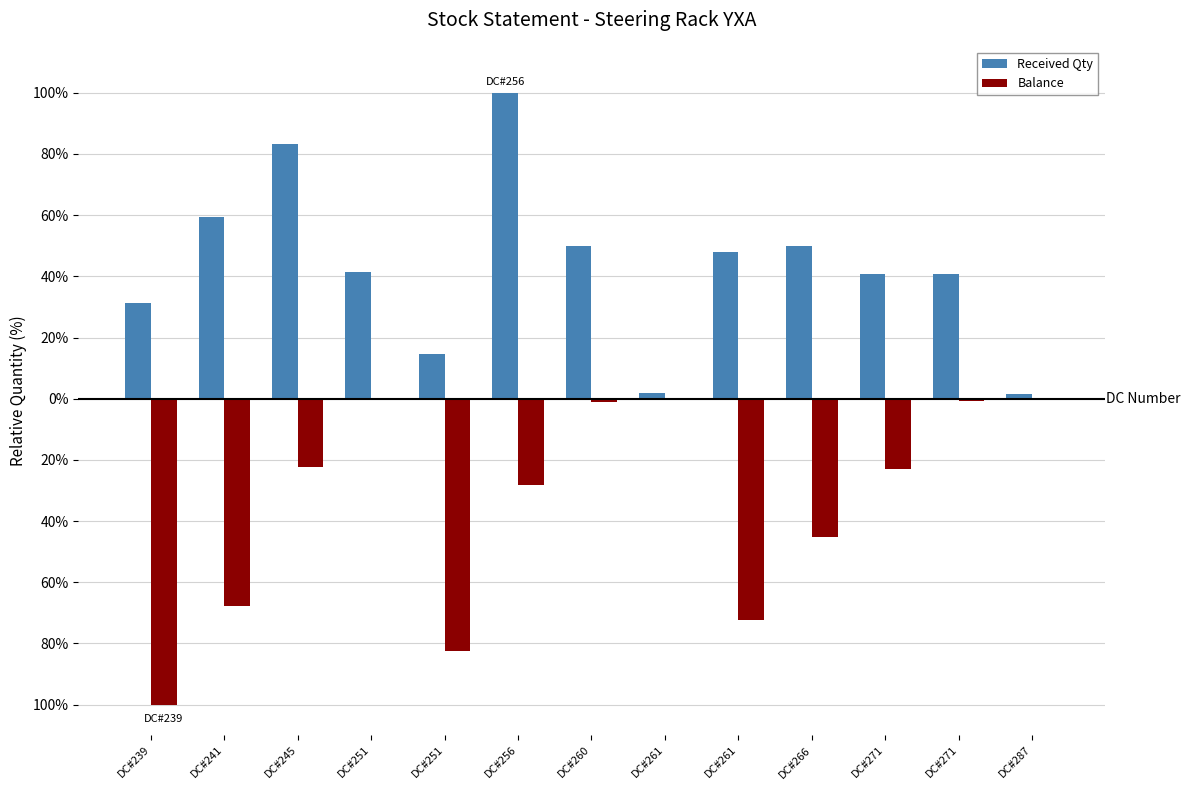

What are all the series names shown in the legend?

Received Qty, Balance